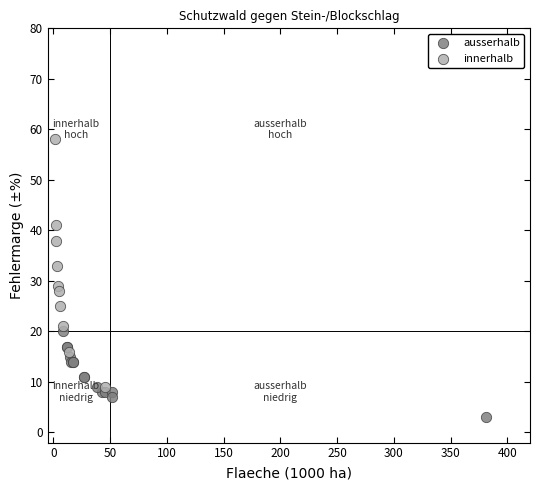

Which series has the widest spread of Y values?

innerhalb